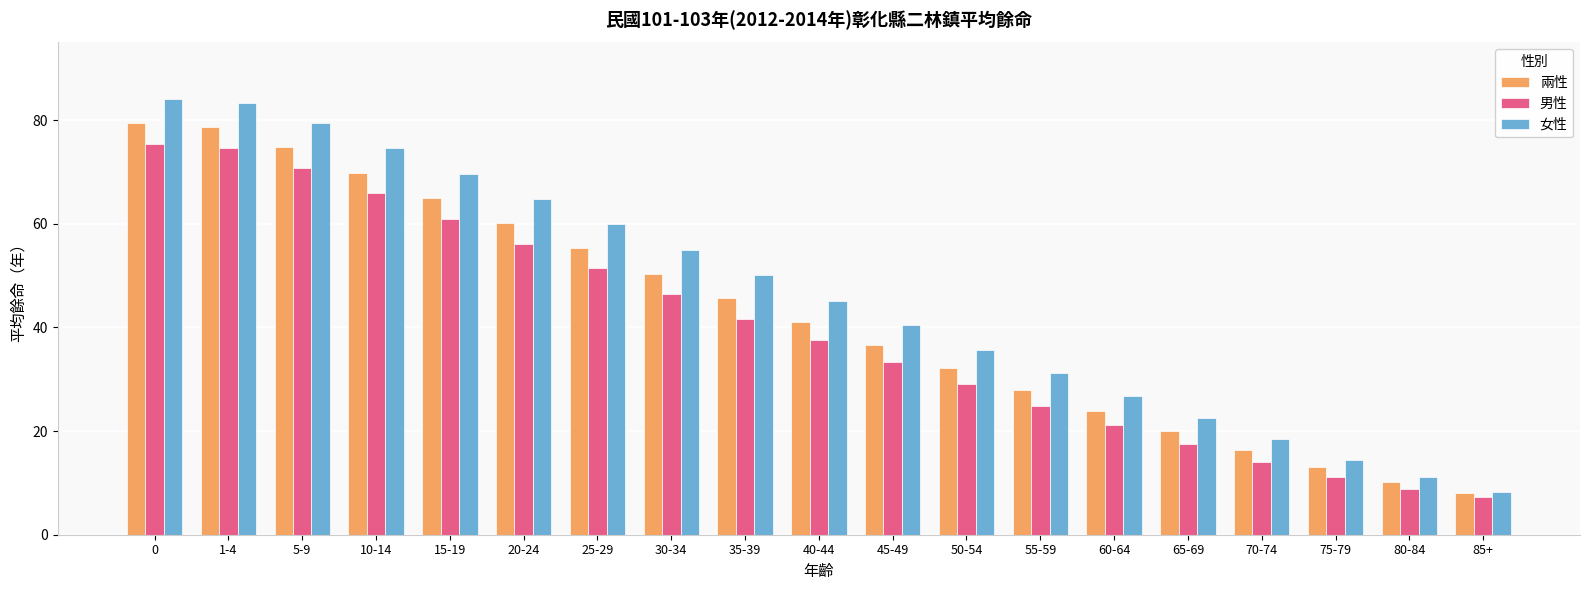

What is the label of the 5th bar from the right?

65-69